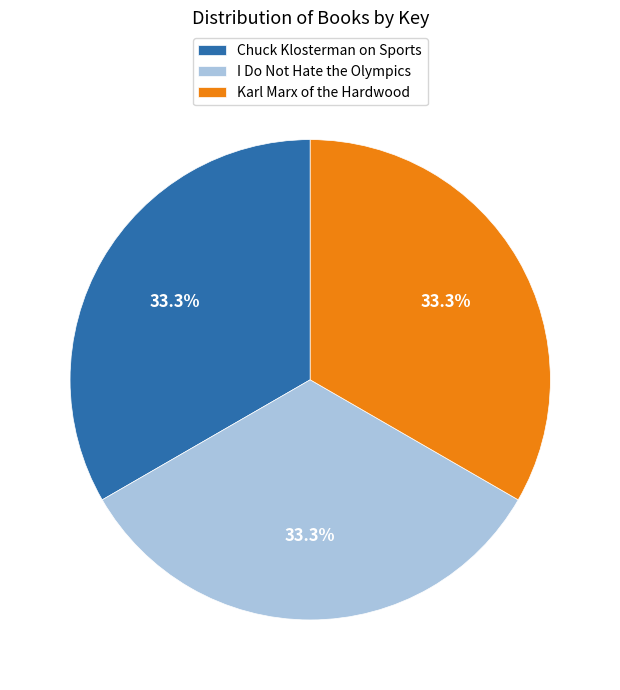

Is Chuck Klosterman on Sports the majority of the pie?

No